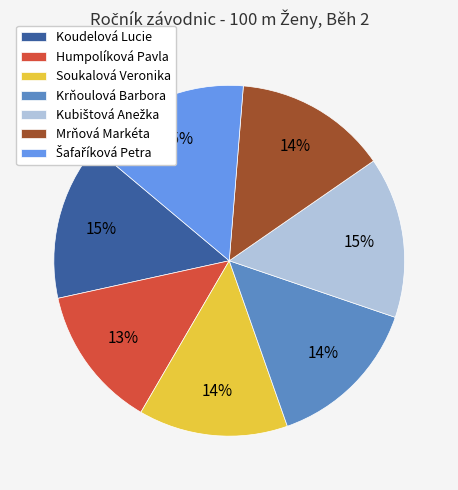

Which slice is the smallest?

Humpolíková Pavla